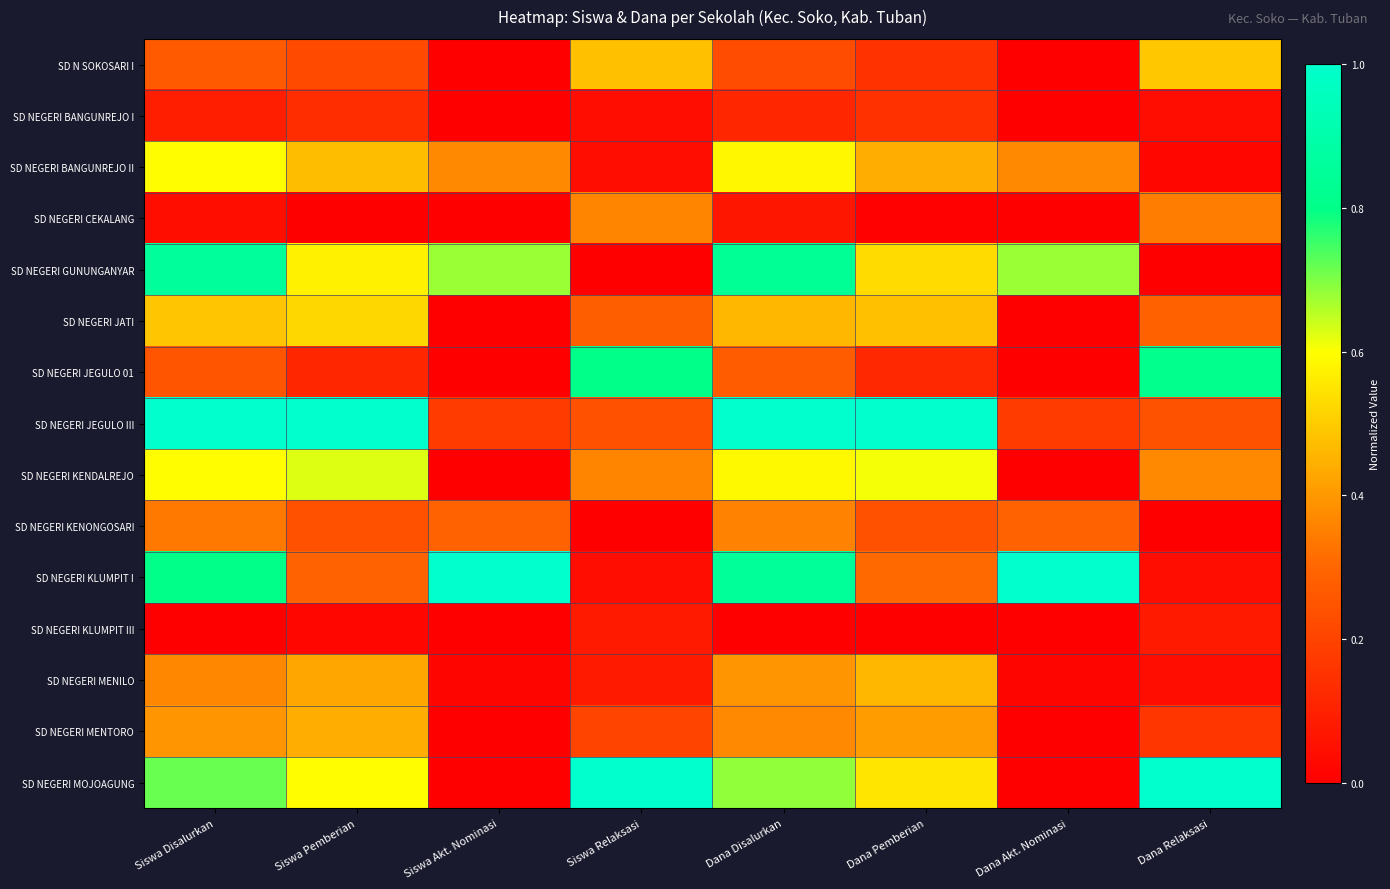

What is the difference between the highest and lowest values at Dana Disalurkan?

1.0